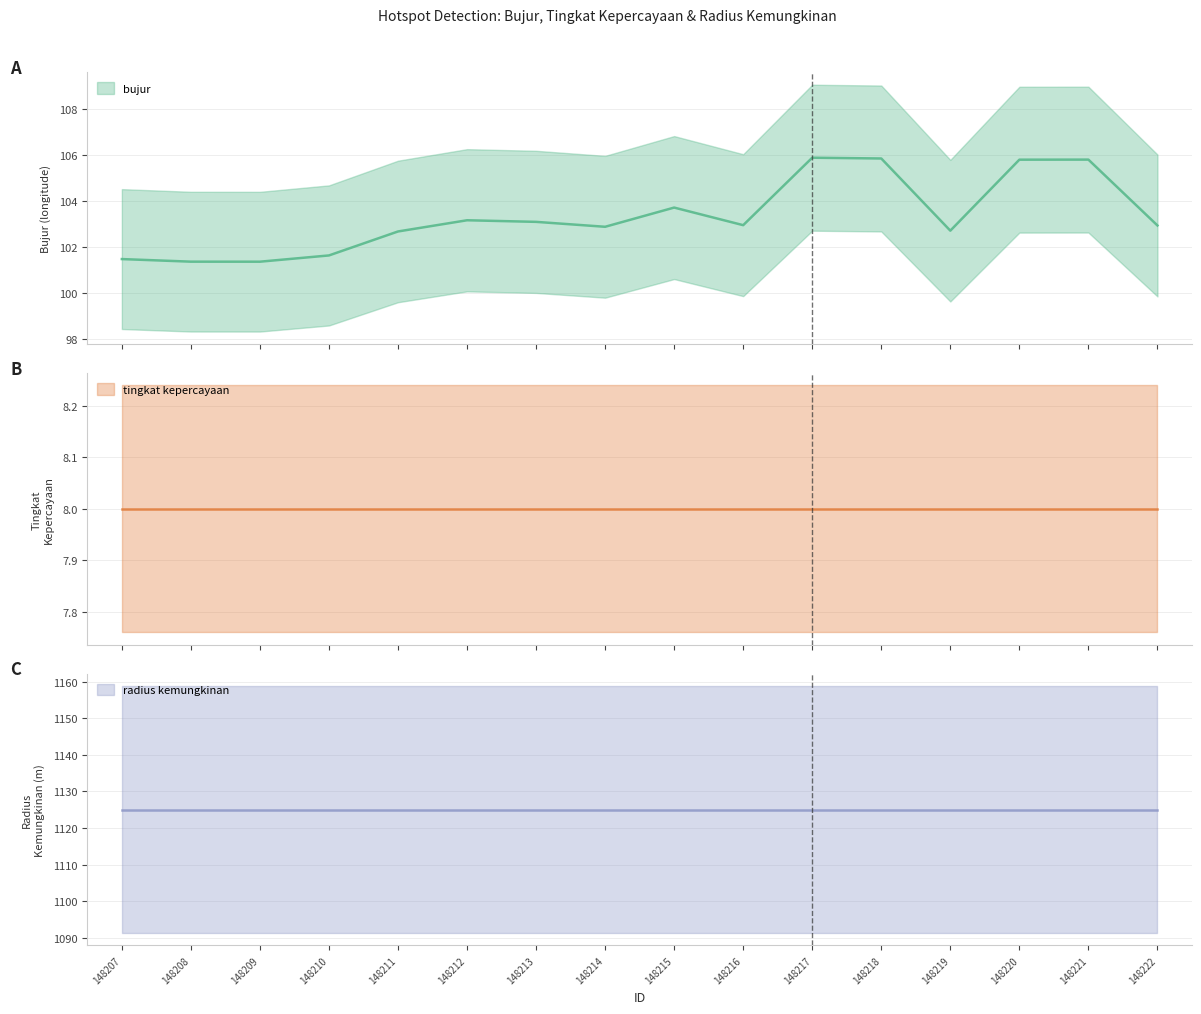

What is the sum of the tingkat kepercayaan values at 148216 and 148217?

16.0